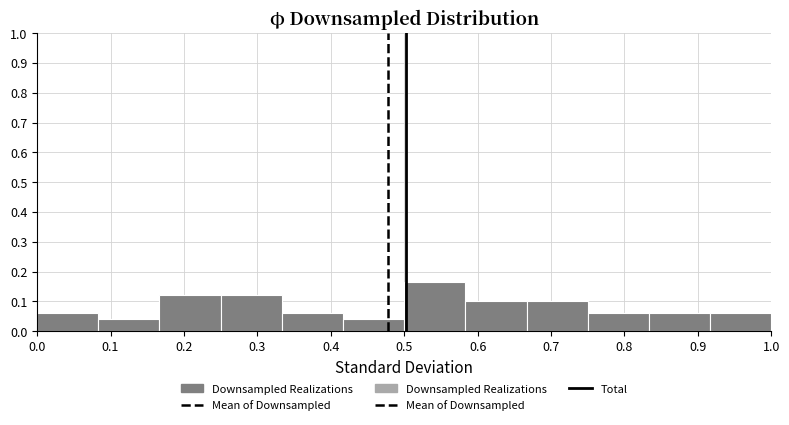

Reading left to right, list every bar in this chart as the range it spans on the x-axis followed by its height. Neither the bar edges nor the heights are printed on the chart, so give them approximately, as read against the axes.

0.00 to 0.08: 0.06
0.08 to 0.17: 0.04
0.17 to 0.25: 0.12
0.25 to 0.33: 0.12
0.33 to 0.42: 0.06
0.42 to 0.50: 0.04
0.50 to 0.58: 0.16
0.58 to 0.67: 0.10
0.67 to 0.75: 0.10
0.75 to 0.83: 0.06
0.83 to 0.92: 0.06
0.92 to 1.00: 0.06